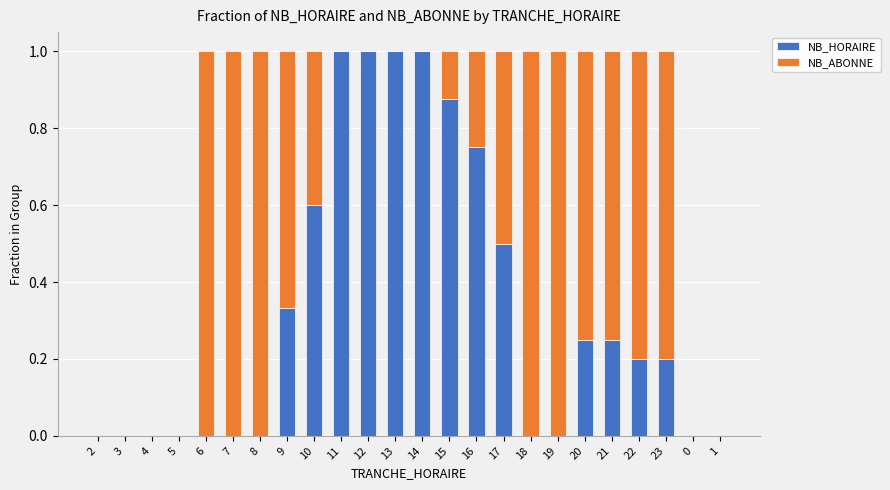

The value of NB_HORAIRE at 21 is 0.2. True or false?

True